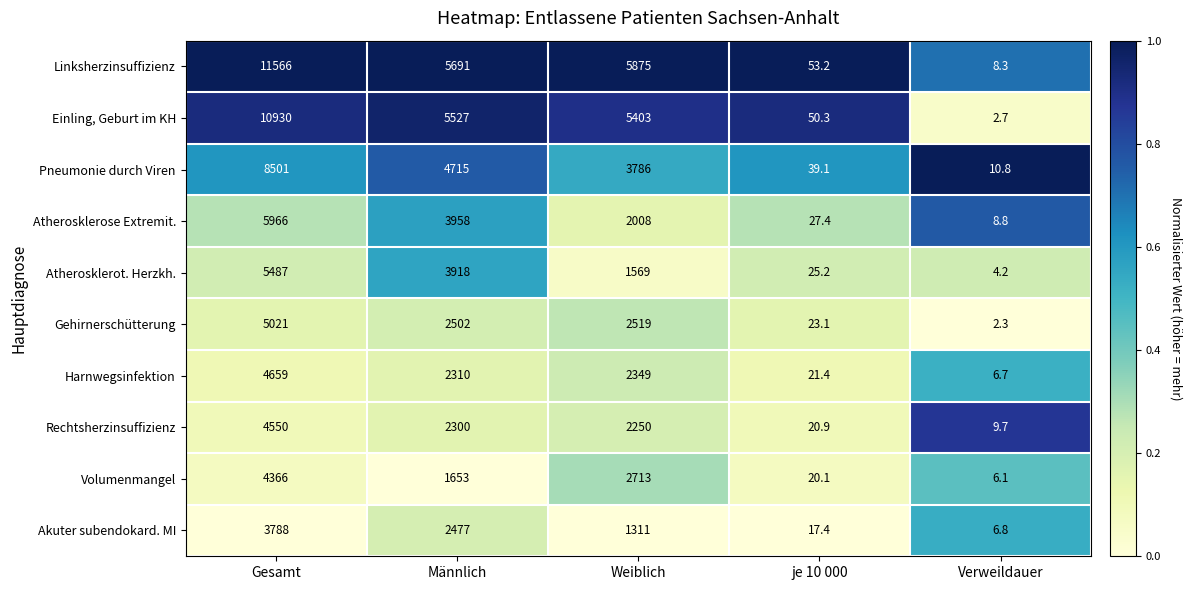

What is the spread (max minus min) of values at Männlich?

4038.0